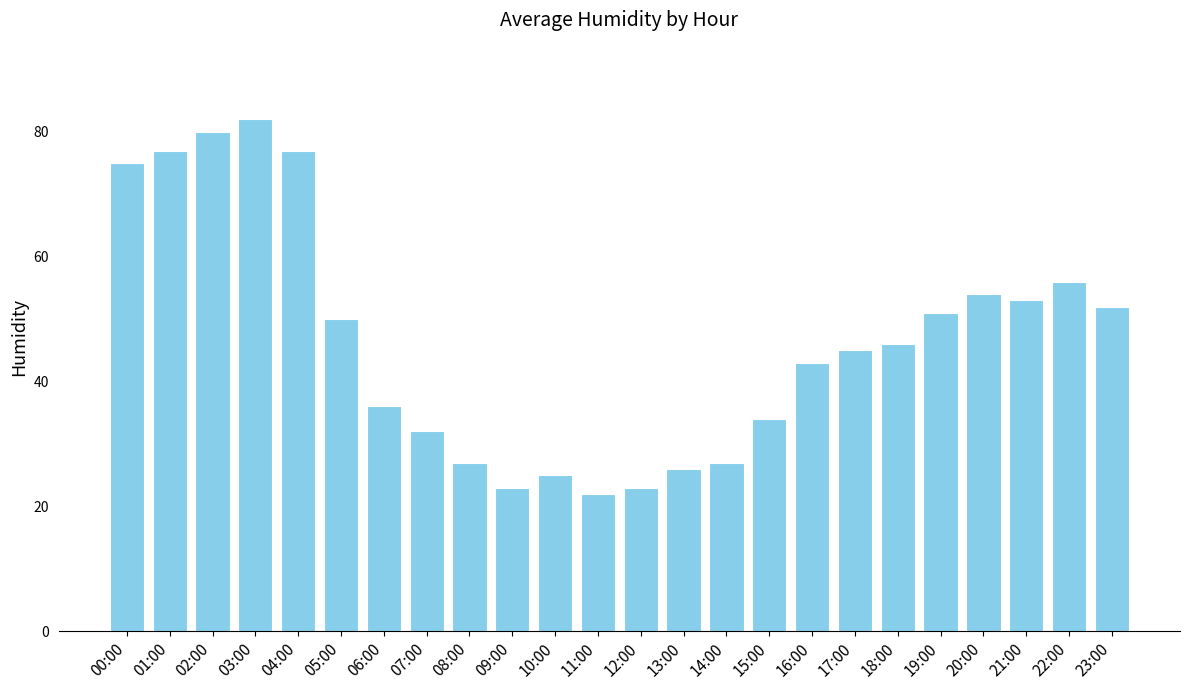

Are the bars grouped side by side (vs. stacked)?

No